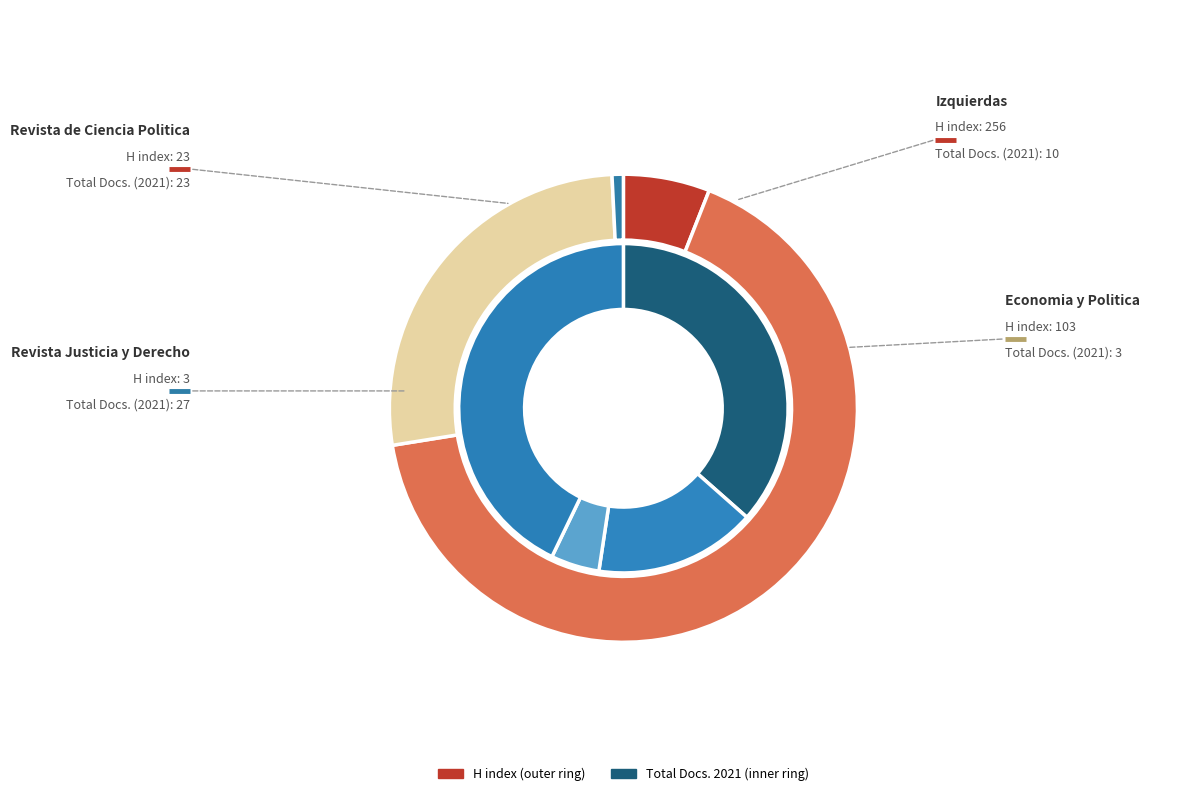

Is Revista de Ciencia Politica the majority of the pie?

No